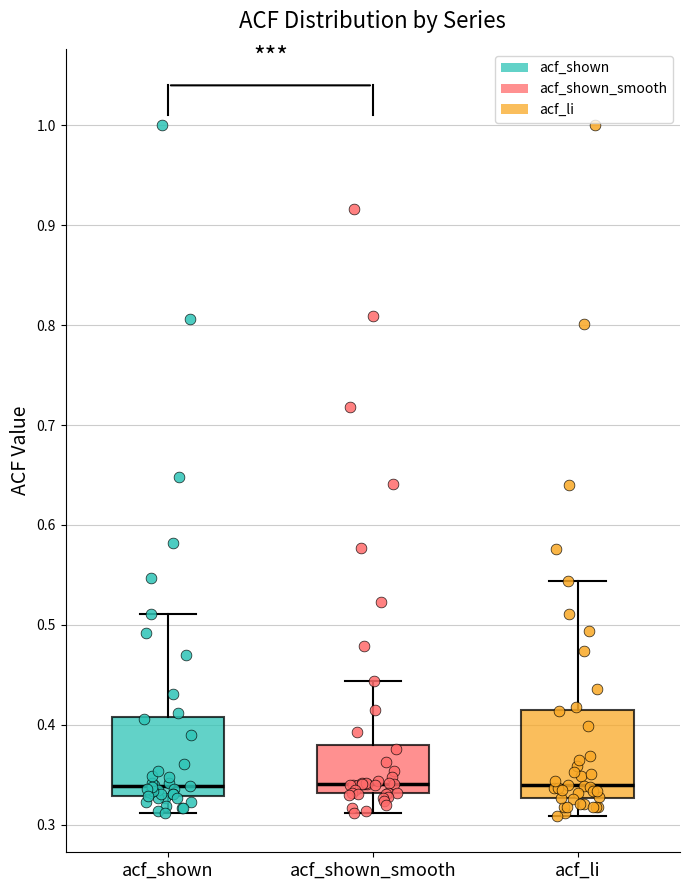

Where does the median line of the box for acf_shown_smooth sit on the y-axis? The values are not printed on the chart, so give them approximately, as read against the axis.

0.34